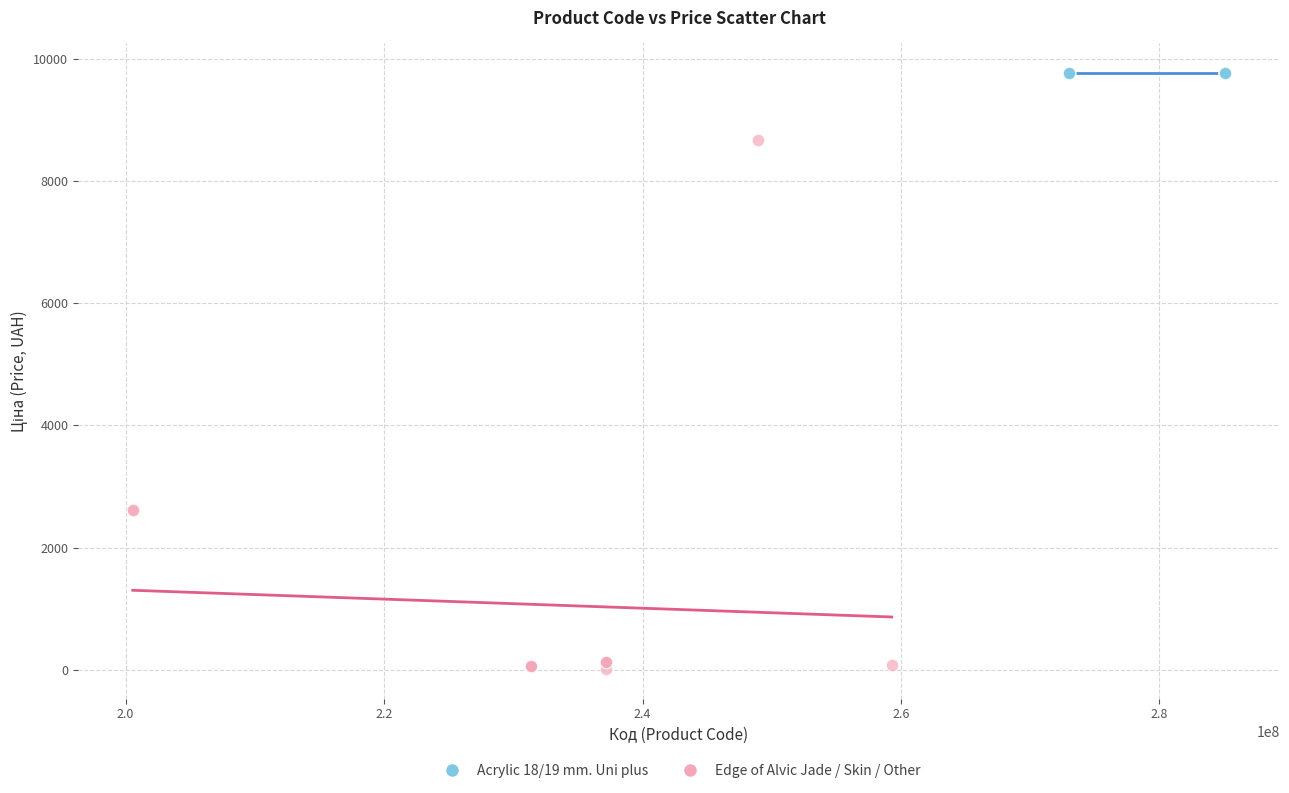

Which series contains the lowest Y value?

Edge of Alvic Jade / Skin / Other